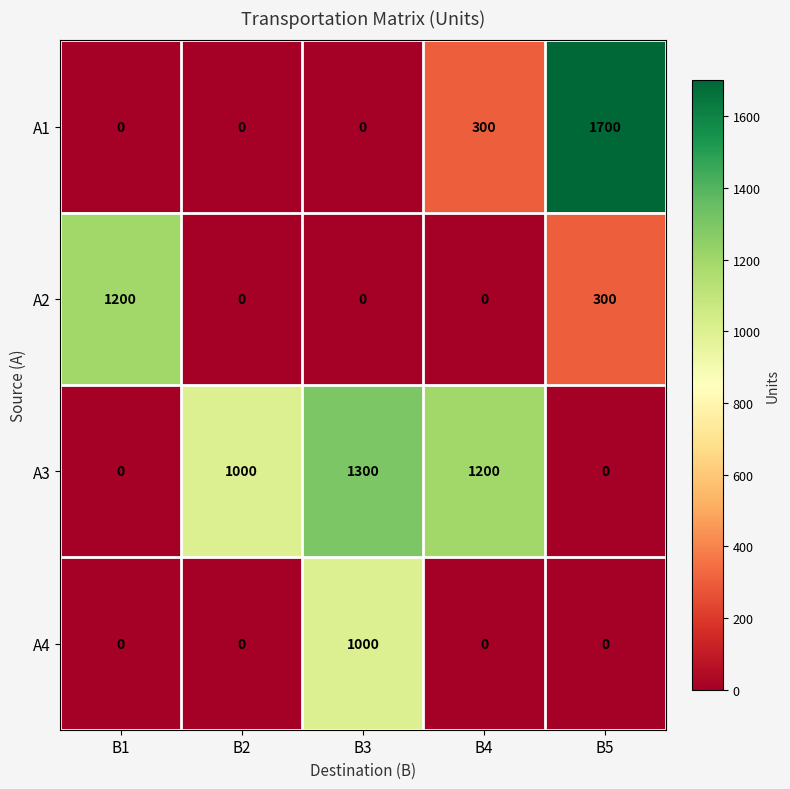

Count the А2 values in the range 0 to 300.

4